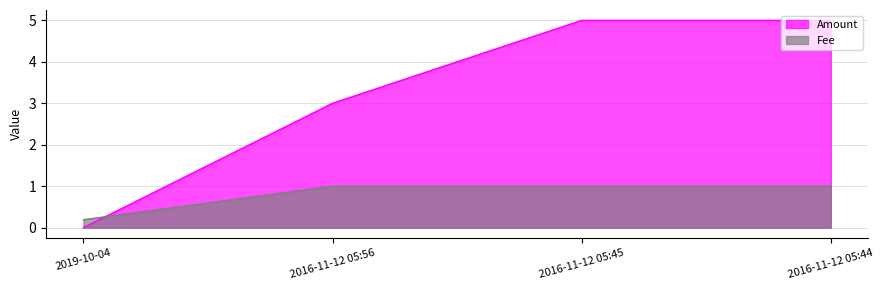

Rank the series by their average value, from highest to lowest.

Amount, Fee